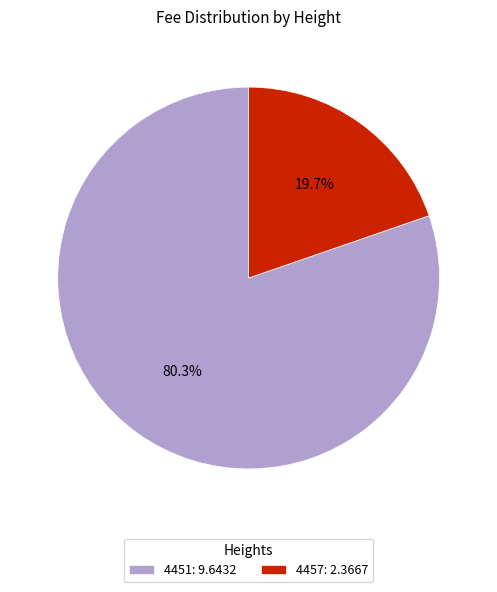

Which slice represents more than half of the pie?

4451